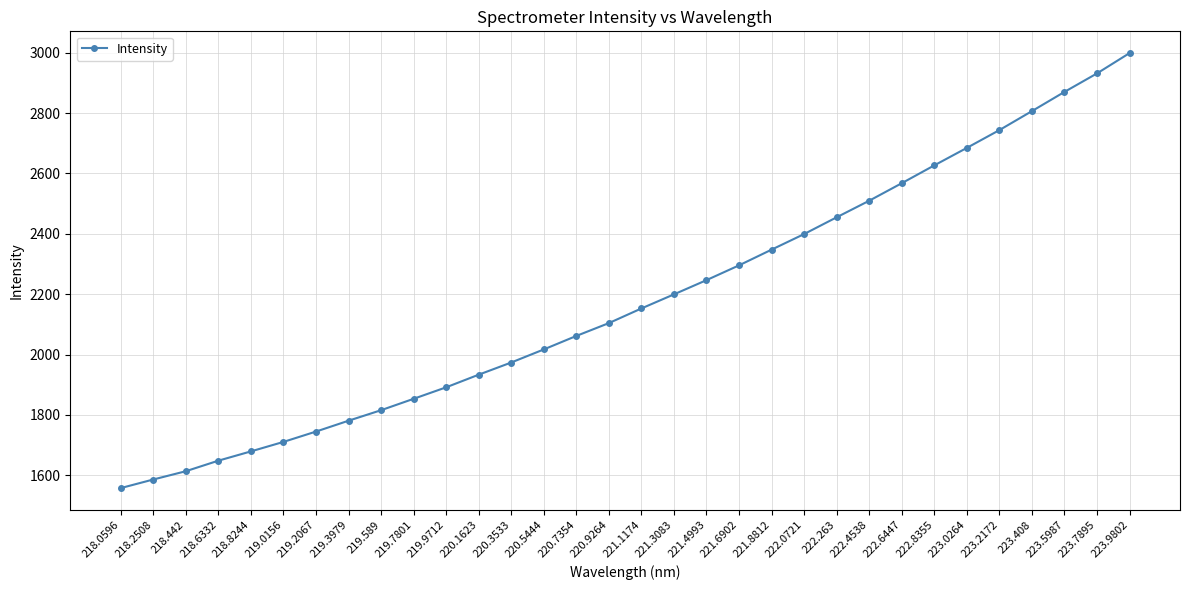

At which category does the chart reach its peak across all series?

223.9802